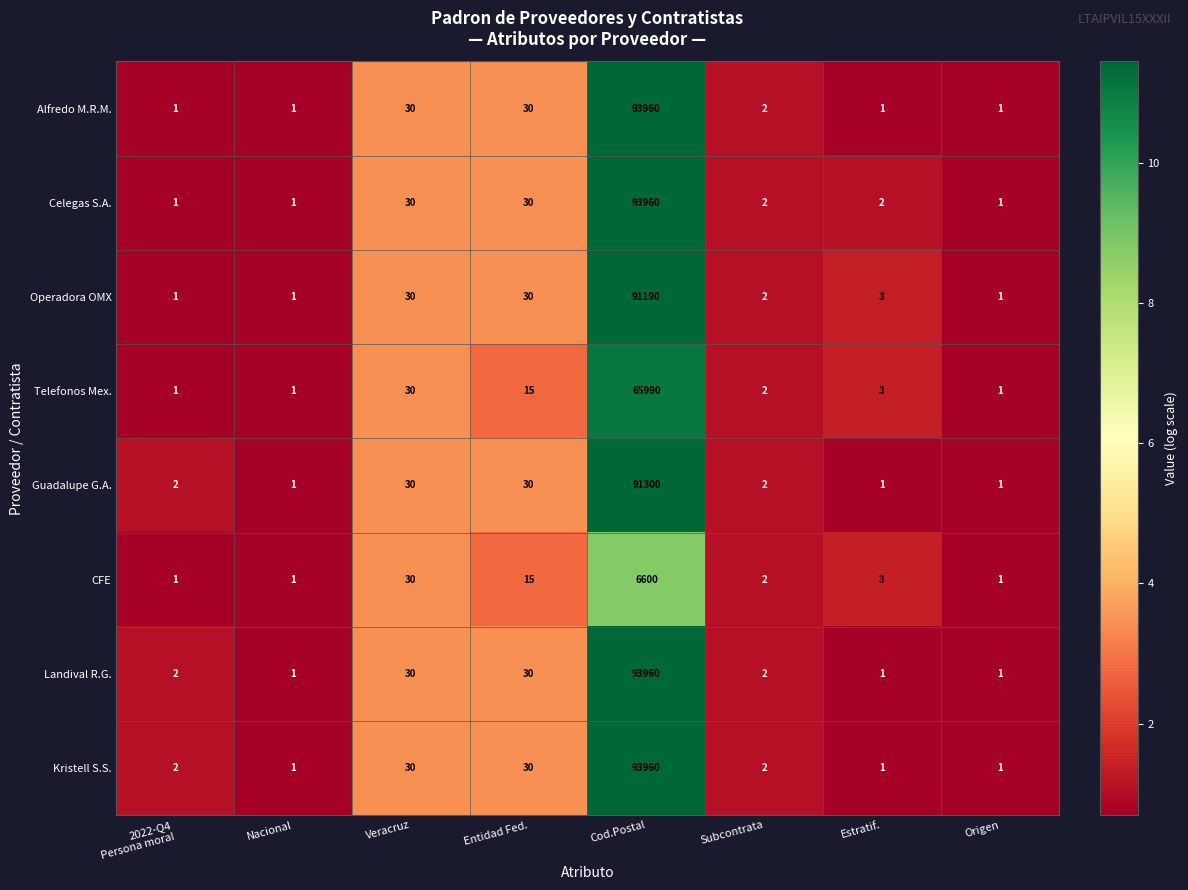

What is the sum of the Kristell S.S. values at Subcontrata and Veracruz?

32